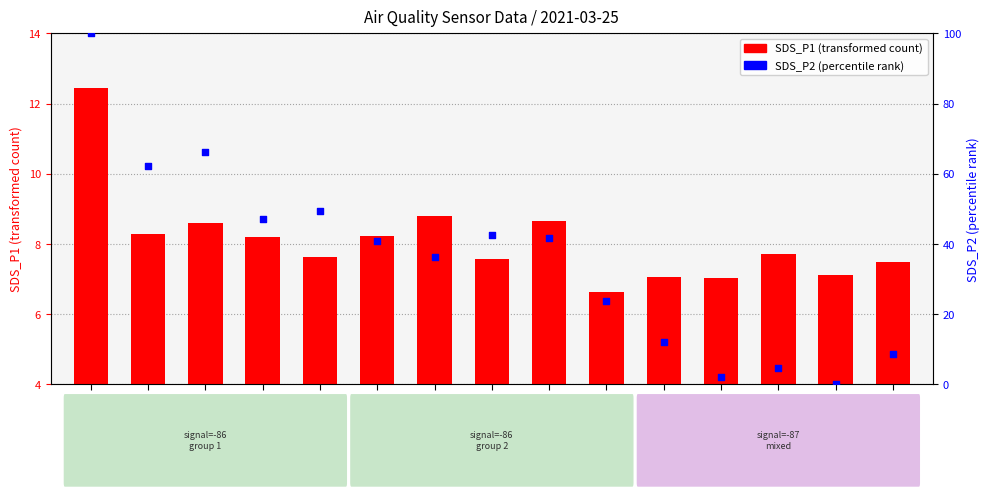

Which series has the largest Y range (max minus min)?

SDS_P2 (percentile rank within sample)